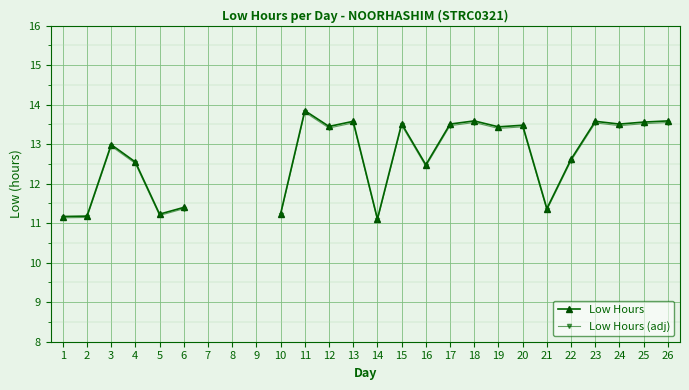

True or false: Low Hours and Low Hours (adj) intersect in this chart.

False